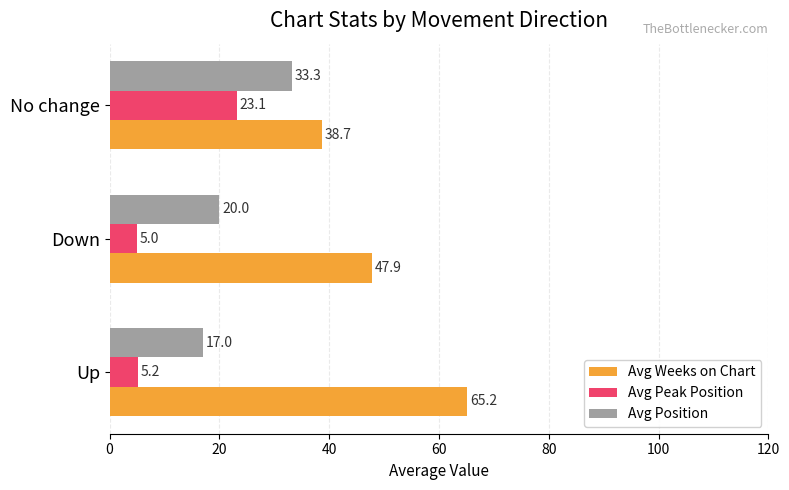

List the series in order of their peak value, lowest first.

Avg Peak Position, Avg Position, Avg Weeks on Chart